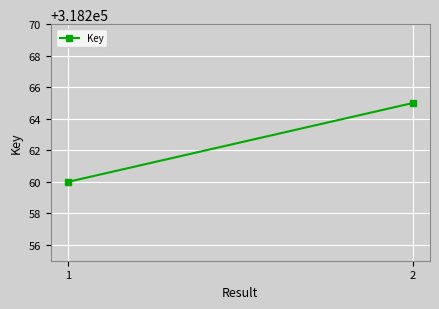

Rank the categories by value from highest to lowest.

2, 1